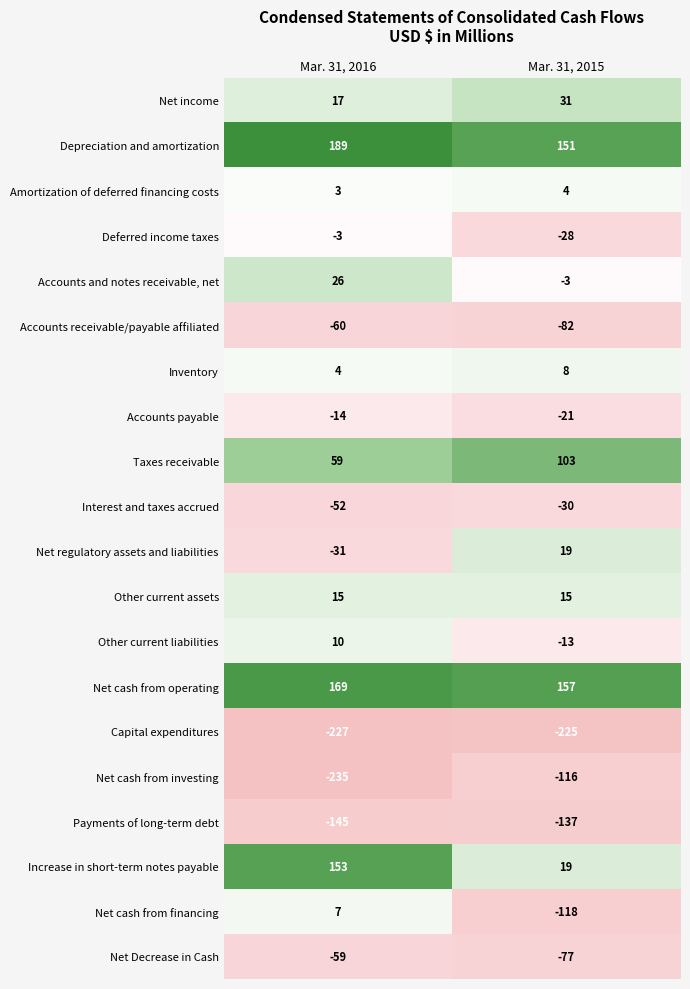

At which category does the chart reach its minimum across all series?

Mar. 31, 2016